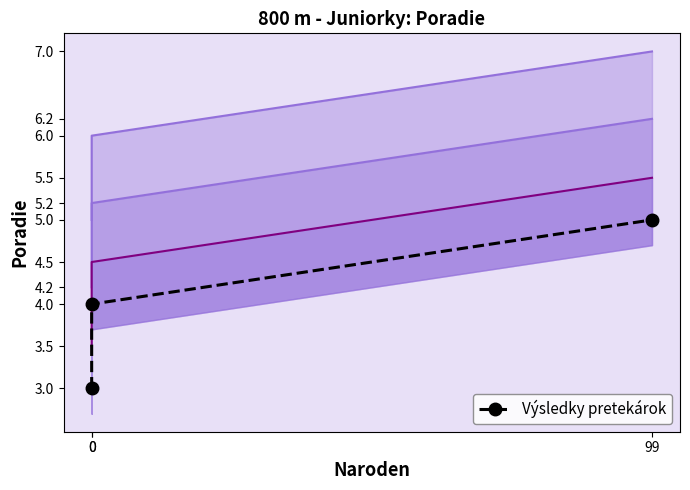

List the labels in order of value, smallest first.

0, 0, 99